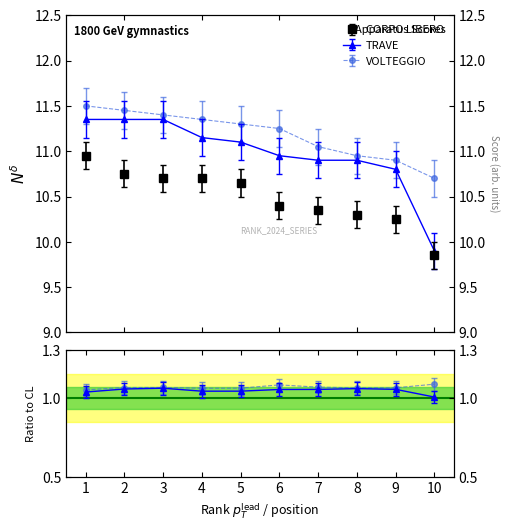

List the series in order of their peak value, lowest first.

CORPO LIBERO, TRAVE, VOLTEGGIO